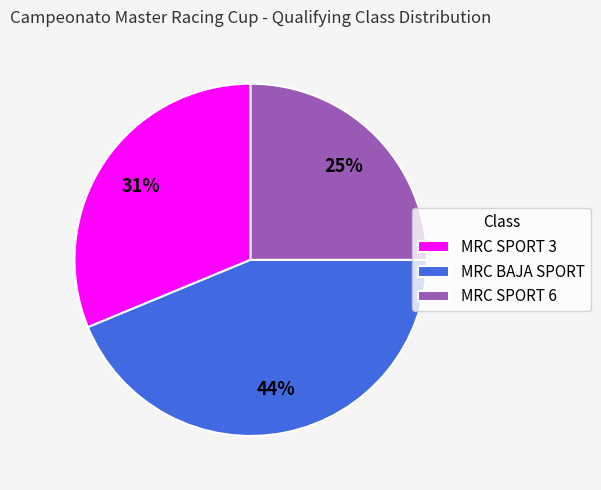

Rank the categories by value from highest to lowest.

MRC BAJA SPORT, MRC SPORT 3, MRC SPORT 6